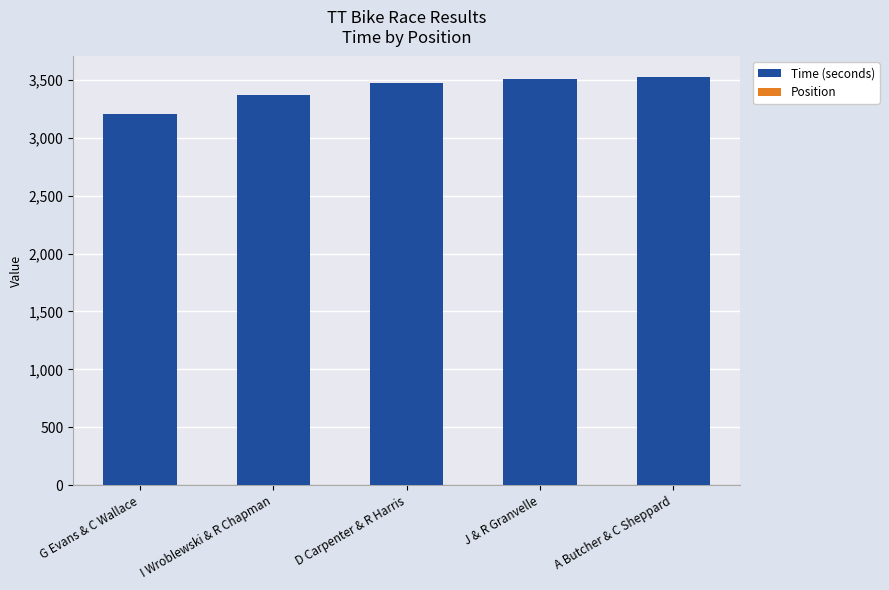

At which label is Position closest to 3?

D Carpenter & R Harris